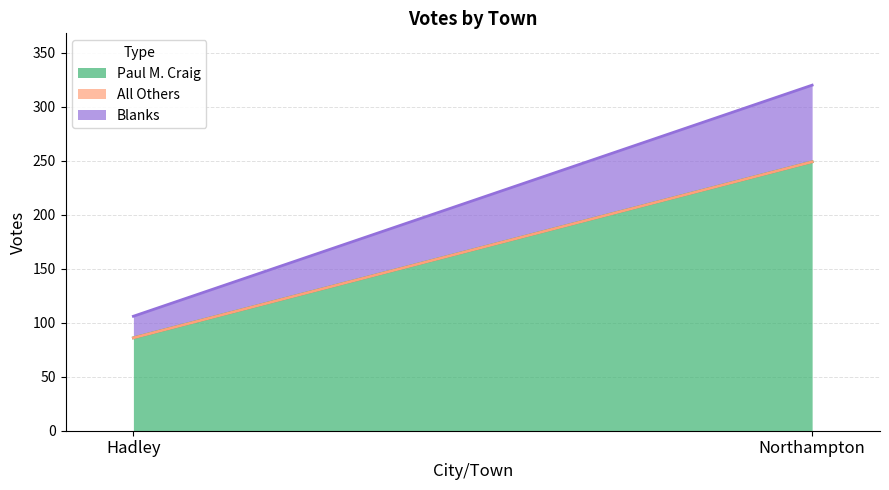

Is it true that All Others equals 0 at Northampton?

True